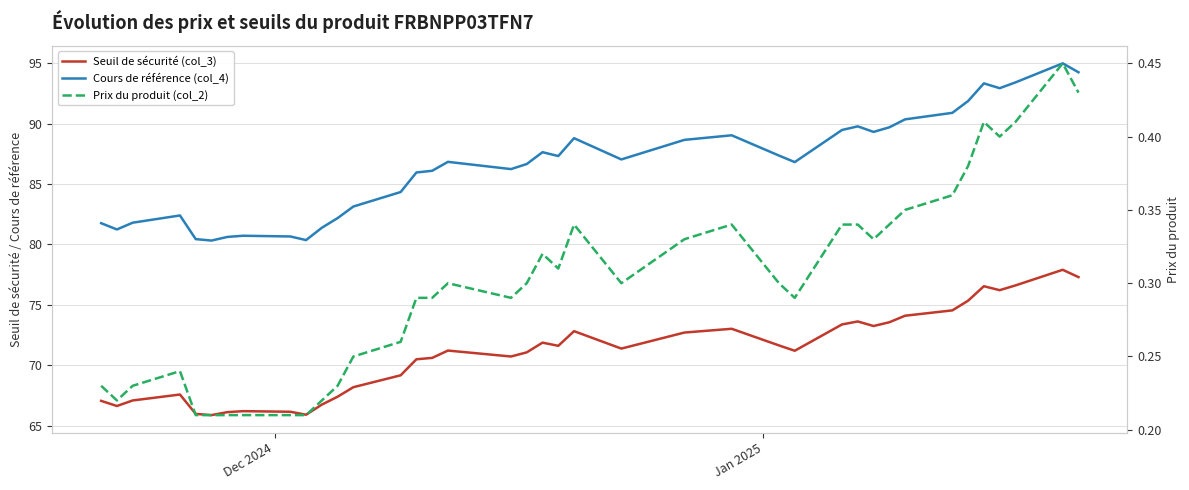

How many lines are shown in the chart?

3